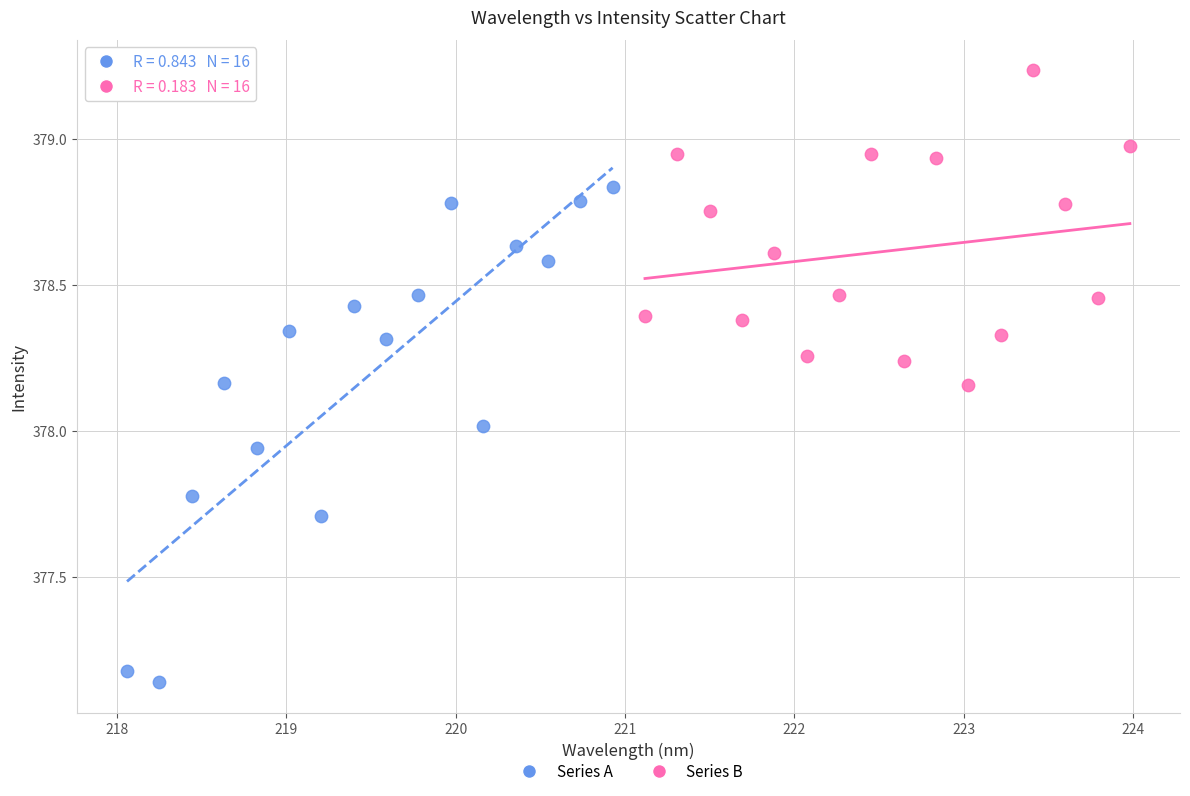

What are all the series names shown in the legend?

Series A, Series B